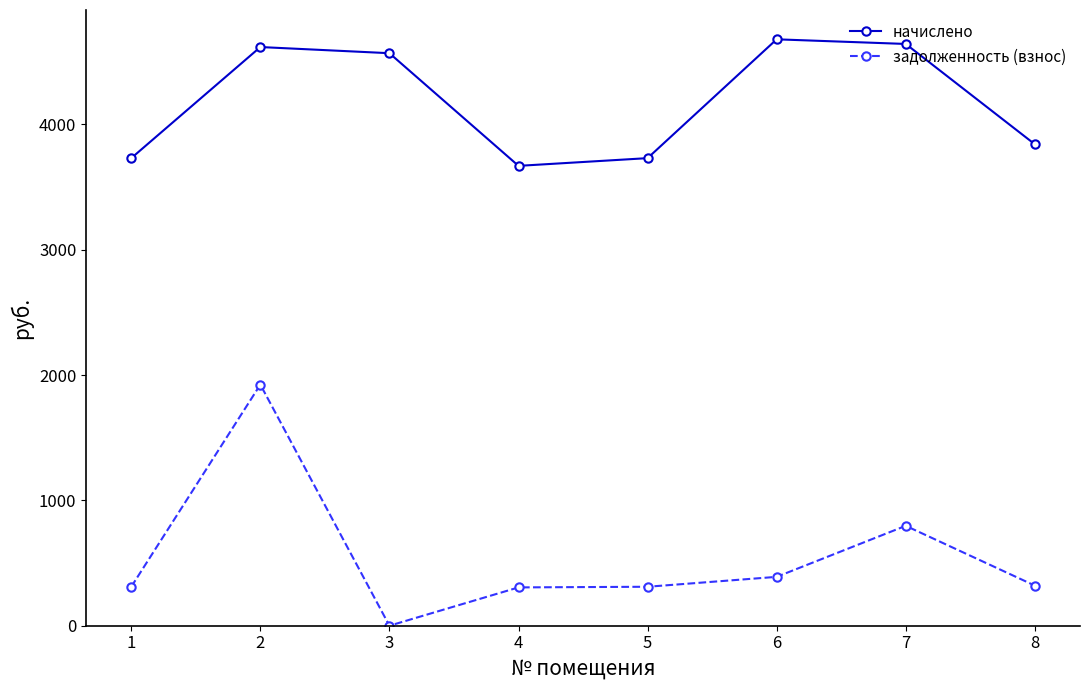

What is the total value across all series at 4?

3974.8